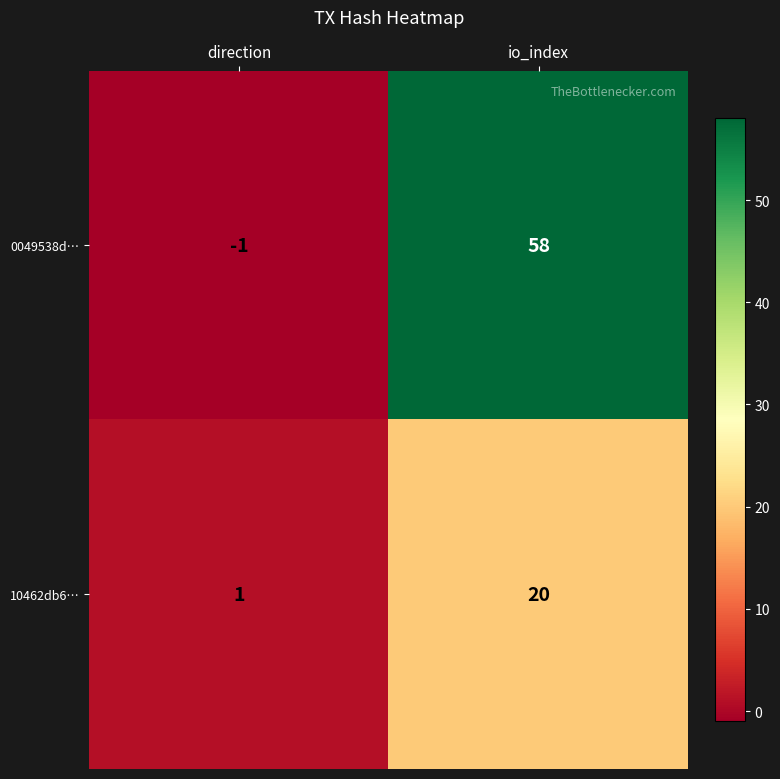

Rank the series by their maximum value, from lowest to highest.

10462db6…, 0049538d…